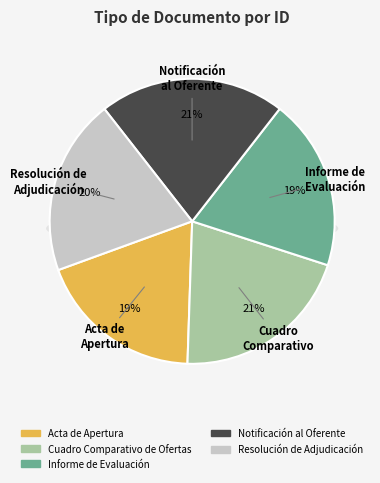

Is it true that Informe de Evaluación is 31% of the pie?

False